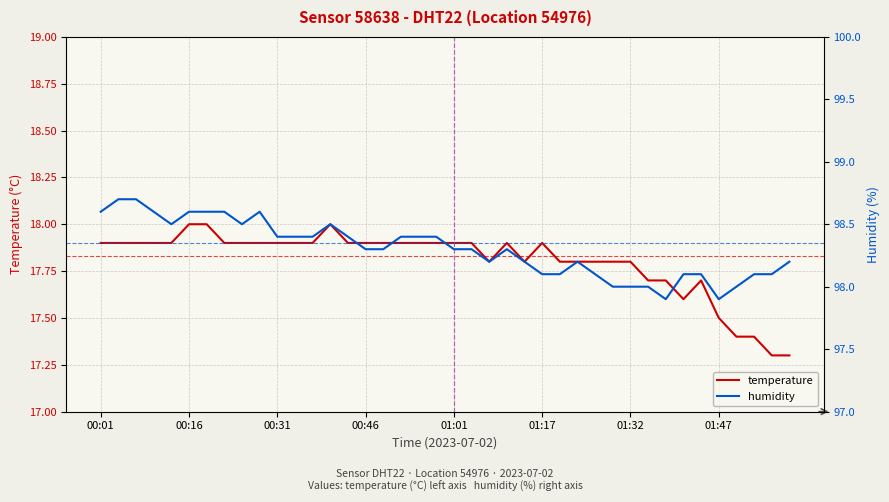

Between 34 and 19, which is larger?

19